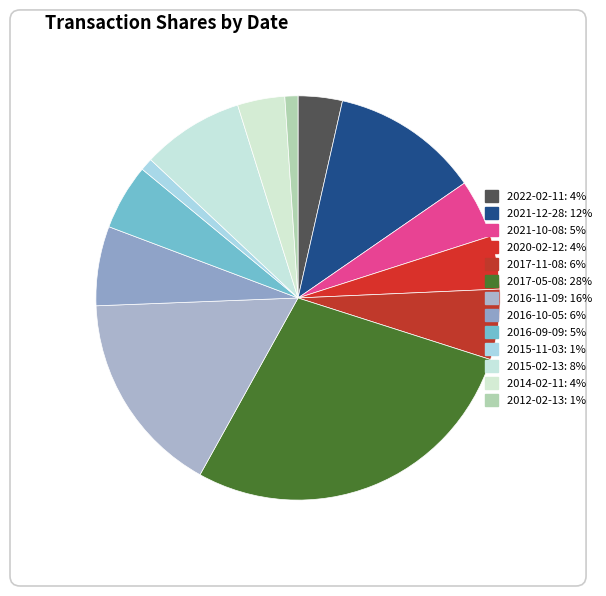

Count the number of slices in the pie.

13